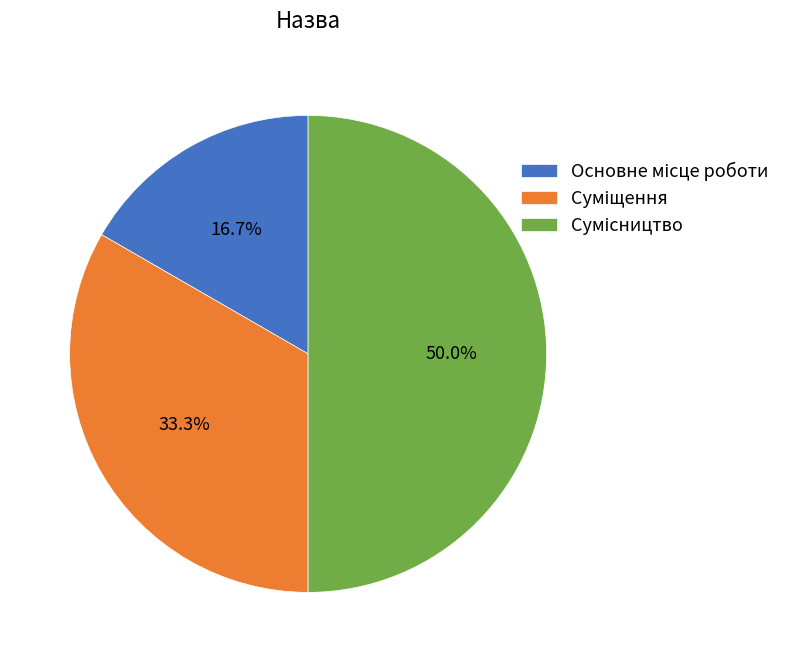

Is there a majority slice in this chart?

No